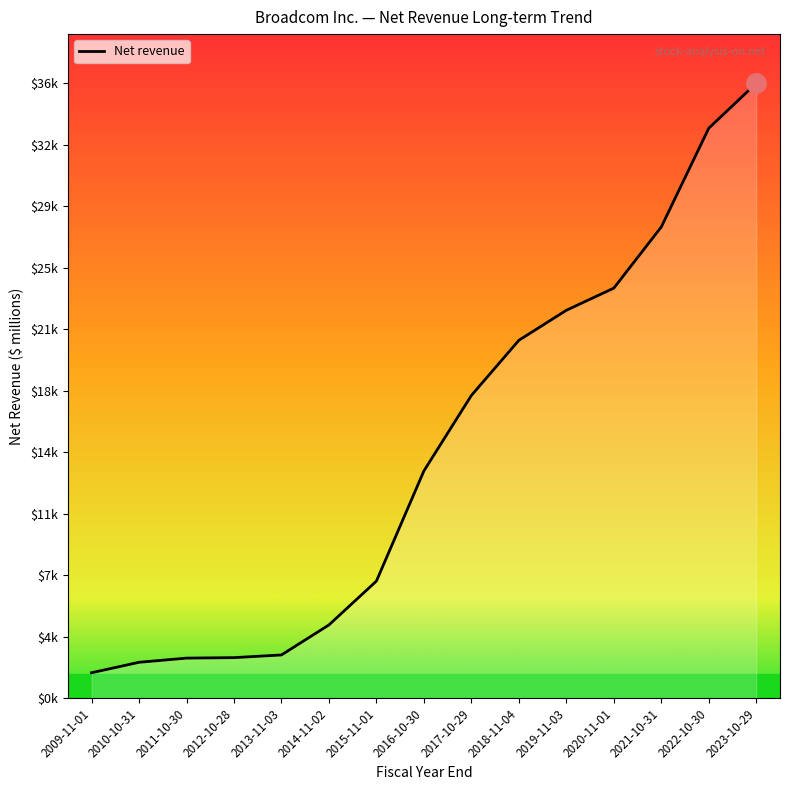

Does the chart have visible grid lines?

No